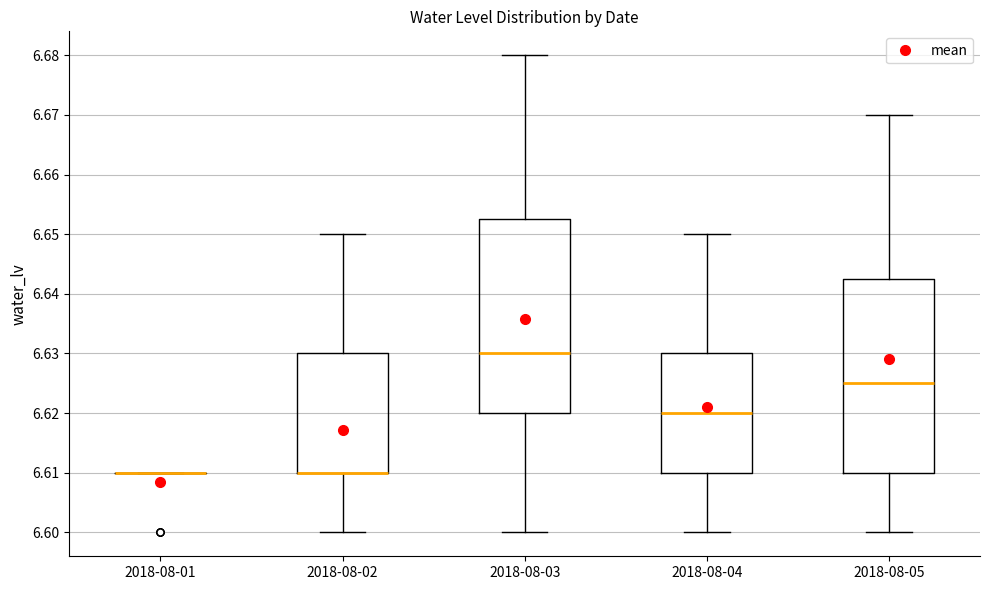

Reading left to right, transcribe this box plot: for each box, give where its median line is, the range the box spans, and where its two whiskers end, as read against the y-axis. The values are not printed on the chart, so give them approximately, as read against the axis.

2018-08-01: box collapsed to a line at 6.610, whiskers 6.610 to 6.610
2018-08-02: median 6.610 (drawn on the box's lower edge), box 6.610 to 6.630, whiskers 6.600 to 6.650
2018-08-03: median 6.630, box 6.620 to 6.653, whiskers 6.600 to 6.680
2018-08-04: median 6.620, box 6.610 to 6.630, whiskers 6.600 to 6.650
2018-08-05: median 6.625, box 6.610 to 6.643, whiskers 6.600 to 6.670